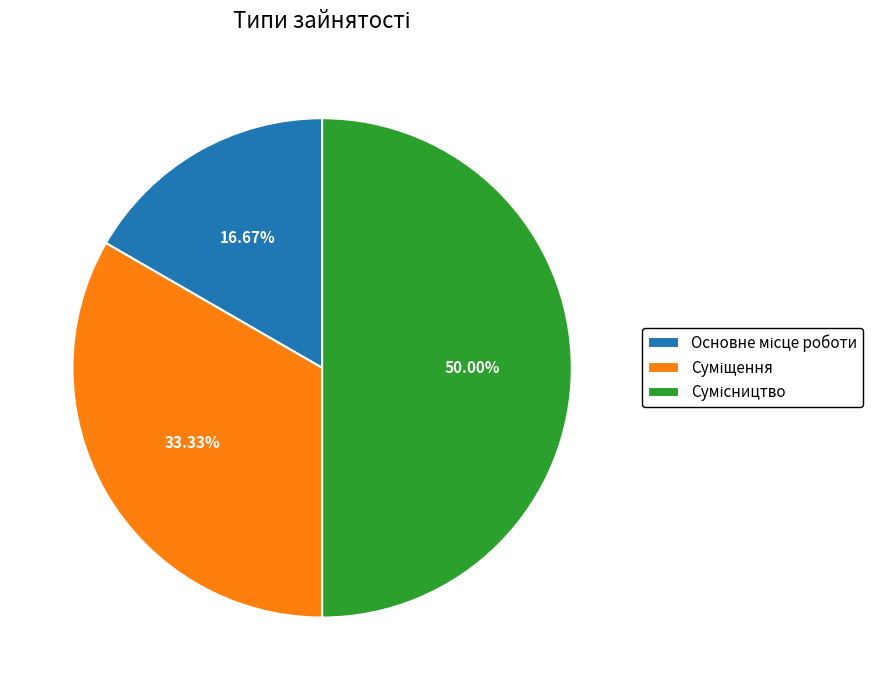

To the nearest percent, what is the difference between the largest and smallest slice percentages?

33%